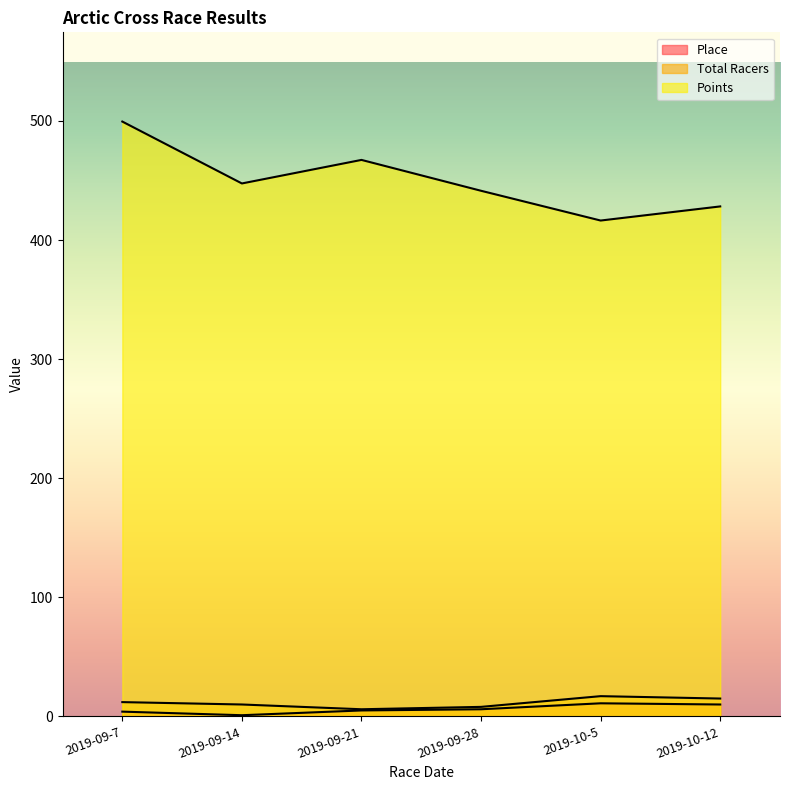

What is the minimum value for Total Racers?

6.0